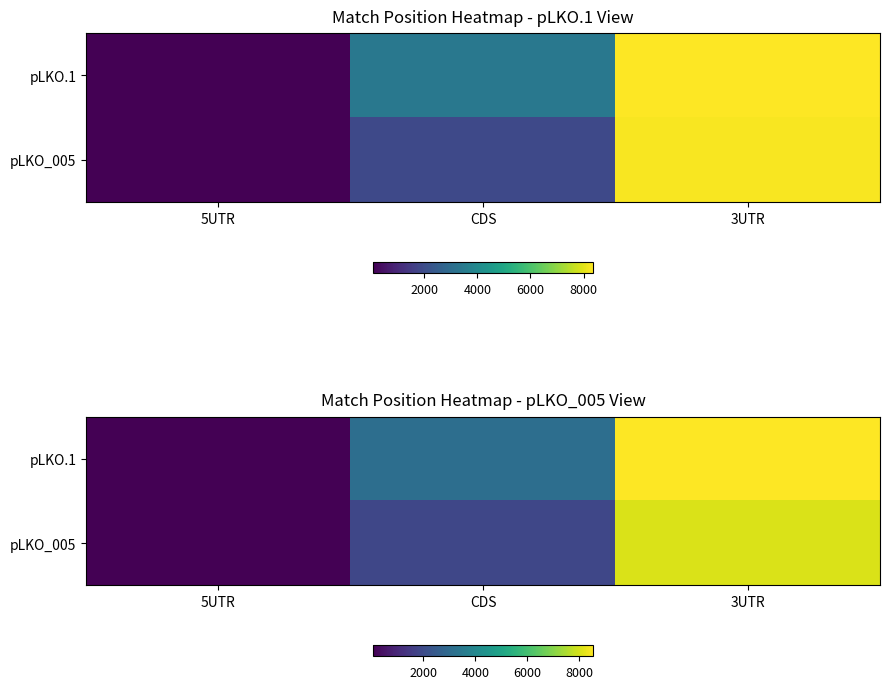

Count the number of categories in the chart.

3